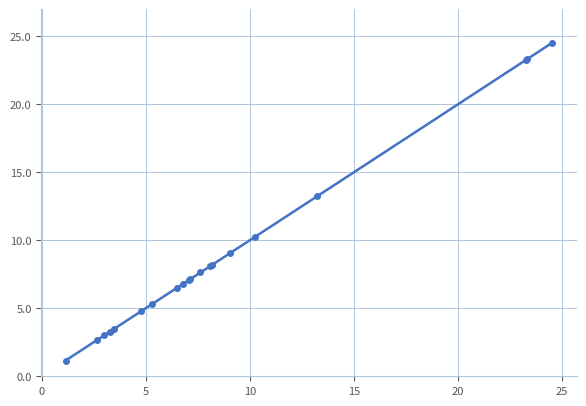

What is the value of the 14th point from the left?

8.2